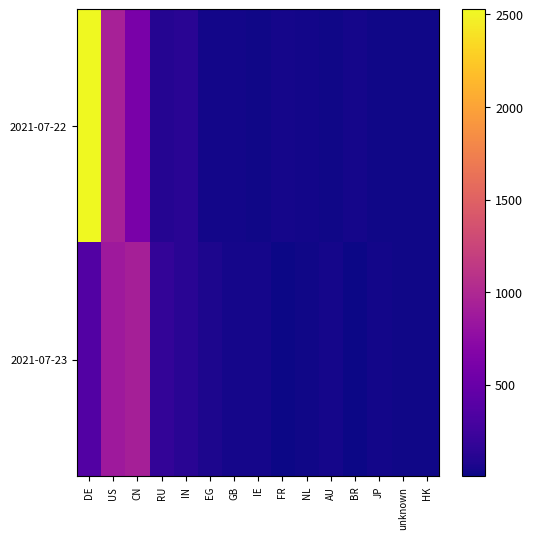

At which category is the sum across all series the highest?

DE